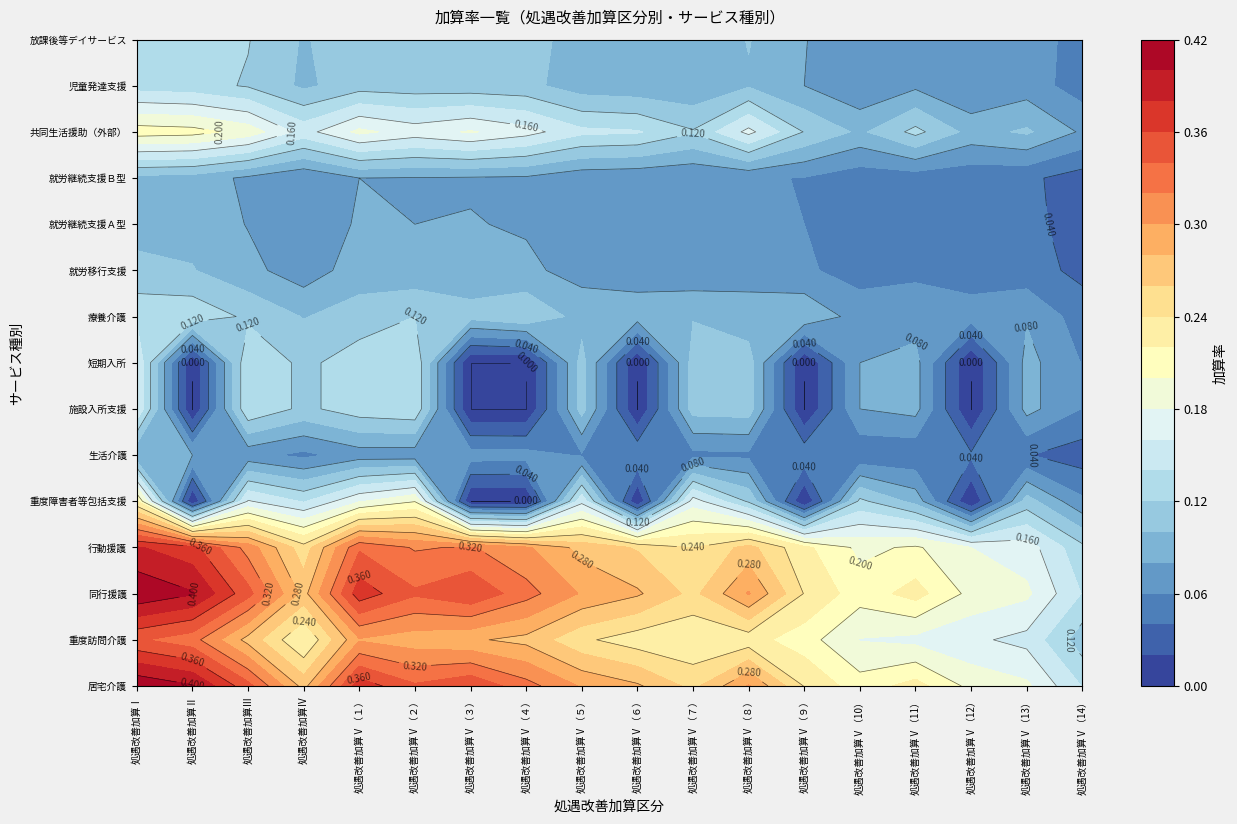

Reading right to left, what are all the values shown in this chart?

居宅介護: 処遇改善加算Ⅴ（14）=0.1	処遇改善加算Ⅴ（13）=0.2	処遇改善加算Ⅴ（12）=0.2	処遇改善加算Ⅴ（11）=0.2	処遇改善加算Ⅴ（10）=0.2	処遇改善加算Ⅴ（９）=0.2	処遇改善加算Ⅴ（８）=0.3	処遇改善加算Ⅴ（７）=0.3	処遇改善加算Ⅴ（６）=0.3	処遇改善加算Ⅴ（５）=0.3	処遇改善加算Ⅴ（４）=0.3	処遇改善加算Ⅴ（３）=0.4	処遇改善加算Ⅴ（２）=0.3	処遇改善加算Ⅴ（１）=0.4	処遇改善加算Ⅳ=0.3	処遇改善加算Ⅲ=0.3	処遇改善加算Ⅱ=0.4	処遇改善加算Ⅰ=0.4
重度訪問介護: 処遇改善加算Ⅴ（14）=0.1	処遇改善加算Ⅴ（13）=0.2	処遇改善加算Ⅴ（12）=0.2	処遇改善加算Ⅴ（11）=0.2	処遇改善加算Ⅴ（10）=0.2	処遇改善加算Ⅴ（９）=0.2	処遇改善加算Ⅴ（８）=0.2	処遇改善加算Ⅴ（７）=0.2	処遇改善加算Ⅴ（６）=0.2	処遇改善加算Ⅴ（５）=0.2	処遇改善加算Ⅴ（４）=0.3	処遇改善加算Ⅴ（３）=0.3	処遇改善加算Ⅴ（２）=0.3	処遇改善加算Ⅴ（１）=0.3	処遇改善加算Ⅳ=0.2	処遇改善加算Ⅲ=0.3	処遇改善加算Ⅱ=0.3	処遇改善加算Ⅰ=0.3
同行援護: 処遇改善加算Ⅴ（14）=0.1	処遇改善加算Ⅴ（13）=0.2	処遇改善加算Ⅴ（12）=0.2	処遇改善加算Ⅴ（11）=0.2	処遇改善加算Ⅴ（10）=0.2	処遇改善加算Ⅴ（９）=0.2	処遇改善加算Ⅴ（８）=0.3	処遇改善加算Ⅴ（７）=0.3	処遇改善加算Ⅴ（６）=0.3	処遇改善加算Ⅴ（５）=0.3	処遇改善加算Ⅴ（４）=0.3	処遇改善加算Ⅴ（３）=0.4	処遇改善加算Ⅴ（２）=0.3	処遇改善加算Ⅴ（１）=0.4	処遇改善加算Ⅳ=0.3	処遇改善加算Ⅲ=0.3	処遇改善加算Ⅱ=0.4	処遇改善加算Ⅰ=0.4
行動援護: 処遇改善加算Ⅴ（14）=0.1	処遇改善加算Ⅴ（13）=0.2	処遇改善加算Ⅴ（12）=0.2	処遇改善加算Ⅴ（11）=0.2	処遇改善加算Ⅴ（10）=0.2	処遇改善加算Ⅴ（９）=0.2	処遇改善加算Ⅴ（８）=0.3	処遇改善加算Ⅴ（７）=0.2	処遇改善加算Ⅴ（６）=0.3	処遇改善加算Ⅴ（５）=0.3	処遇改善加算Ⅴ（４）=0.3	処遇改善加算Ⅴ（３）=0.3	処遇改善加算Ⅴ（２）=0.3	処遇改善加算Ⅴ（１）=0.3	処遇改善加算Ⅳ=0.2	処遇改善加算Ⅲ=0.3	処遇改善加算Ⅱ=0.4	処遇改善加算Ⅰ=0.4
重度障害者等包括支援: 処遇改善加算Ⅴ（14）=0.1	処遇改善加算Ⅴ（13）=0.1	処遇改善加算Ⅴ（12）=0.0	処遇改善加算Ⅴ（11）=0.1	処遇改善加算Ⅴ（10）=0.1	処遇改善加算Ⅴ（９）=0.0	処遇改善加算Ⅴ（８）=0.1	処遇改善加算Ⅴ（７）=0.2	処遇改善加算Ⅴ（６）=0.0	処遇改善加算Ⅴ（５）=0.2	処遇改善加算Ⅴ（４）=0.0	処遇改善加算Ⅴ（３）=0.0	処遇改善加算Ⅴ（２）=0.2	処遇改善加算Ⅴ（１）=0.2	処遇改善加算Ⅳ=0.1	処遇改善加算Ⅲ=0.2	処遇改善加算Ⅱ=0.0	処遇改善加算Ⅰ=0.2
生活介護: 処遇改善加算Ⅴ（14）=0.0	処遇改善加算Ⅴ（13）=0.0	処遇改善加算Ⅴ（12）=0.0	処遇改善加算Ⅴ（11）=0.0	処遇改善加算Ⅴ（10）=0.0	処遇改善加算Ⅴ（９）=0.1	処遇改善加算Ⅴ（８）=0.1	処遇改善加算Ⅴ（７）=0.1	処遇改善加算Ⅴ（６）=0.1	処遇改善加算Ⅴ（５）=0.1	処遇改善加算Ⅴ（４）=0.1	処遇改善加算Ⅴ（３）=0.1	処遇改善加算Ⅴ（２）=0.1	処遇改善加算Ⅴ（１）=0.1	処遇改善加算Ⅳ=0.1	処遇改善加算Ⅲ=0.1	処遇改善加算Ⅱ=0.1	処遇改善加算Ⅰ=0.1
施設入所支援: 処遇改善加算Ⅴ（14）=0.1	処遇改善加算Ⅴ（13）=0.1	処遇改善加算Ⅴ（12）=0.0	処遇改善加算Ⅴ（11）=0.1	処遇改善加算Ⅴ（10）=0.1	処遇改善加算Ⅴ（９）=0.0	処遇改善加算Ⅴ（８）=0.1	処遇改善加算Ⅴ（７）=0.1	処遇改善加算Ⅴ（６）=0.0	処遇改善加算Ⅴ（５）=0.1	処遇改善加算Ⅴ（４）=0.0	処遇改善加算Ⅴ（３）=0.0	処遇改善加算Ⅴ（２）=0.1	処遇改善加算Ⅴ（１）=0.1	処遇改善加算Ⅳ=0.1	処遇改善加算Ⅲ=0.1	処遇改善加算Ⅱ=0.0	処遇改善加算Ⅰ=0.2
短期入所: 処遇改善加算Ⅴ（14）=0.1	処遇改善加算Ⅴ（13）=0.1	処遇改善加算Ⅴ（12）=0.0	処遇改善加算Ⅴ（11）=0.1	処遇改善加算Ⅴ（10）=0.1	処遇改善加算Ⅴ（９）=0.0	処遇改善加算Ⅴ（８）=0.1	処遇改善加算Ⅴ（７）=0.1	処遇改善加算Ⅴ（６）=0.0	処遇改善加算Ⅴ（５）=0.1	処遇改善加算Ⅴ（４）=0.0	処遇改善加算Ⅴ（３）=0.0	処遇改善加算Ⅴ（２）=0.1	処遇改善加算Ⅴ（１）=0.1	処遇改善加算Ⅳ=0.1	処遇改善加算Ⅲ=0.1	処遇改善加算Ⅱ=0.0	処遇改善加算Ⅰ=0.2
療養介護: 処遇改善加算Ⅴ（14）=0.1	処遇改善加算Ⅴ（13）=0.1	処遇改善加算Ⅴ（12）=0.1	処遇改善加算Ⅴ（11）=0.1	処遇改善加算Ⅴ（10）=0.1	処遇改善加算Ⅴ（９）=0.1	処遇改善加算Ⅴ（８）=0.1	処遇改善加算Ⅴ（７）=0.1	処遇改善加算Ⅴ（６）=0.1	処遇改善加算Ⅴ（５）=0.1	処遇改善加算Ⅴ（４）=0.1	処遇改善加算Ⅴ（３）=0.1	処遇改善加算Ⅴ（２）=0.1	処遇改善加算Ⅴ（１）=0.1	処遇改善加算Ⅳ=0.1	処遇改善加算Ⅲ=0.1	処遇改善加算Ⅱ=0.1	処遇改善加算Ⅰ=0.1
就労移行支援: 処遇改善加算Ⅴ（14）=0.0	処遇改善加算Ⅴ（13）=0.0	処遇改善加算Ⅴ（12）=0.1	処遇改善加算Ⅴ（11）=0.1	処遇改善加算Ⅴ（10）=0.1	処遇改善加算Ⅴ（９）=0.1	処遇改善加算Ⅴ（８）=0.1	処遇改善加算Ⅴ（７）=0.1	処遇改善加算Ⅴ（６）=0.1	処遇改善加算Ⅴ（５）=0.1	処遇改善加算Ⅴ（４）=0.1	処遇改善加算Ⅴ（３）=0.1	処遇改善加算Ⅴ（２）=0.1	処遇改善加算Ⅴ（１）=0.1	処遇改善加算Ⅳ=0.1	処遇改善加算Ⅲ=0.1	処遇改善加算Ⅱ=0.1	処遇改善加算Ⅰ=0.1
就労継続支援Ａ型: 処遇改善加算Ⅴ（14）=0.0	処遇改善加算Ⅴ（13）=0.0	処遇改善加算Ⅴ（12）=0.0	処遇改善加算Ⅴ（11）=0.1	処遇改善加算Ⅴ（10）=0.0	処遇改善加算Ⅴ（９）=0.1	処遇改善加算Ⅴ（８）=0.1	処遇改善加算Ⅴ（７）=0.1	処遇改善加算Ⅴ（６）=0.1	処遇改善加算Ⅴ（５）=0.1	処遇改善加算Ⅴ（４）=0.1	処遇改善加算Ⅴ（３）=0.1	処遇改善加算Ⅴ（２）=0.1	処遇改善加算Ⅴ（１）=0.1	処遇改善加算Ⅳ=0.1	処遇改善加算Ⅲ=0.1	処遇改善加算Ⅱ=0.1	処遇改善加算Ⅰ=0.1
就労継続支援Ｂ型: 処遇改善加算Ⅴ（14）=0.0	処遇改善加算Ⅴ（13）=0.0	処遇改善加算Ⅴ（12）=0.0	処遇改善加算Ⅴ（11）=0.0	処遇改善加算Ⅴ（10）=0.0	処遇改善加算Ⅴ（９）=0.1	処遇改善加算Ⅴ（８）=0.1	処遇改善加算Ⅴ（７）=0.1	処遇改善加算Ⅴ（６）=0.1	処遇改善加算Ⅴ（５）=0.1	処遇改善加算Ⅴ（４）=0.1	処遇改善加算Ⅴ（３）=0.1	処遇改善加算Ⅴ（２）=0.1	処遇改善加算Ⅴ（１）=0.1	処遇改善加算Ⅳ=0.1	処遇改善加算Ⅲ=0.1	処遇改善加算Ⅱ=0.1	処遇改善加算Ⅰ=0.1
共同生活援助（外部）: 処遇改善加算Ⅴ（14）=0.1	処遇改善加算Ⅴ（13）=0.1	処遇改善加算Ⅴ（12）=0.1	処遇改善加算Ⅴ（11）=0.1	処遇改善加算Ⅴ（10）=0.1	処遇改善加算Ⅴ（９）=0.1	処遇改善加算Ⅴ（８）=0.2	処遇改善加算Ⅴ（７）=0.1	処遇改善加算Ⅴ（６）=0.1	処遇改善加算Ⅴ（５）=0.1	処遇改善加算Ⅴ（４）=0.2	処遇改善加算Ⅴ（３）=0.2	処遇改善加算Ⅴ（２）=0.2	処遇改善加算Ⅴ（１）=0.2	処遇改善加算Ⅳ=0.2	処遇改善加算Ⅲ=0.2	処遇改善加算Ⅱ=0.2	処遇改善加算Ⅰ=0.2
児童発達支援: 処遇改善加算Ⅴ（14）=0.1	処遇改善加算Ⅴ（13）=0.1	処遇改善加算Ⅴ（12）=0.1	処遇改善加算Ⅴ（11）=0.1	処遇改善加算Ⅴ（10）=0.1	処遇改善加算Ⅴ（９）=0.1	処遇改善加算Ⅴ（８）=0.1	処遇改善加算Ⅴ（７）=0.1	処遇改善加算Ⅴ（６）=0.1	処遇改善加算Ⅴ（５）=0.1	処遇改善加算Ⅴ（４）=0.1	処遇改善加算Ⅴ（３）=0.1	処遇改善加算Ⅴ（２）=0.1	処遇改善加算Ⅴ（１）=0.1	処遇改善加算Ⅳ=0.1	処遇改善加算Ⅲ=0.1	処遇改善加算Ⅱ=0.1	処遇改善加算Ⅰ=0.1
放課後等デイサービス: 処遇改善加算Ⅴ（14）=0.1	処遇改善加算Ⅴ（13）=0.1	処遇改善加算Ⅴ（12）=0.1	処遇改善加算Ⅴ（11）=0.1	処遇改善加算Ⅴ（10）=0.1	処遇改善加算Ⅴ（９）=0.1	処遇改善加算Ⅴ（８）=0.1	処遇改善加算Ⅴ（７）=0.1	処遇改善加算Ⅴ（６）=0.1	処遇改善加算Ⅴ（５）=0.1	処遇改善加算Ⅴ（４）=0.1	処遇改善加算Ⅴ（３）=0.1	処遇改善加算Ⅴ（２）=0.1	処遇改善加算Ⅴ（１）=0.1	処遇改善加算Ⅳ=0.1	処遇改善加算Ⅲ=0.1	処遇改善加算Ⅱ=0.1	処遇改善加算Ⅰ=0.1